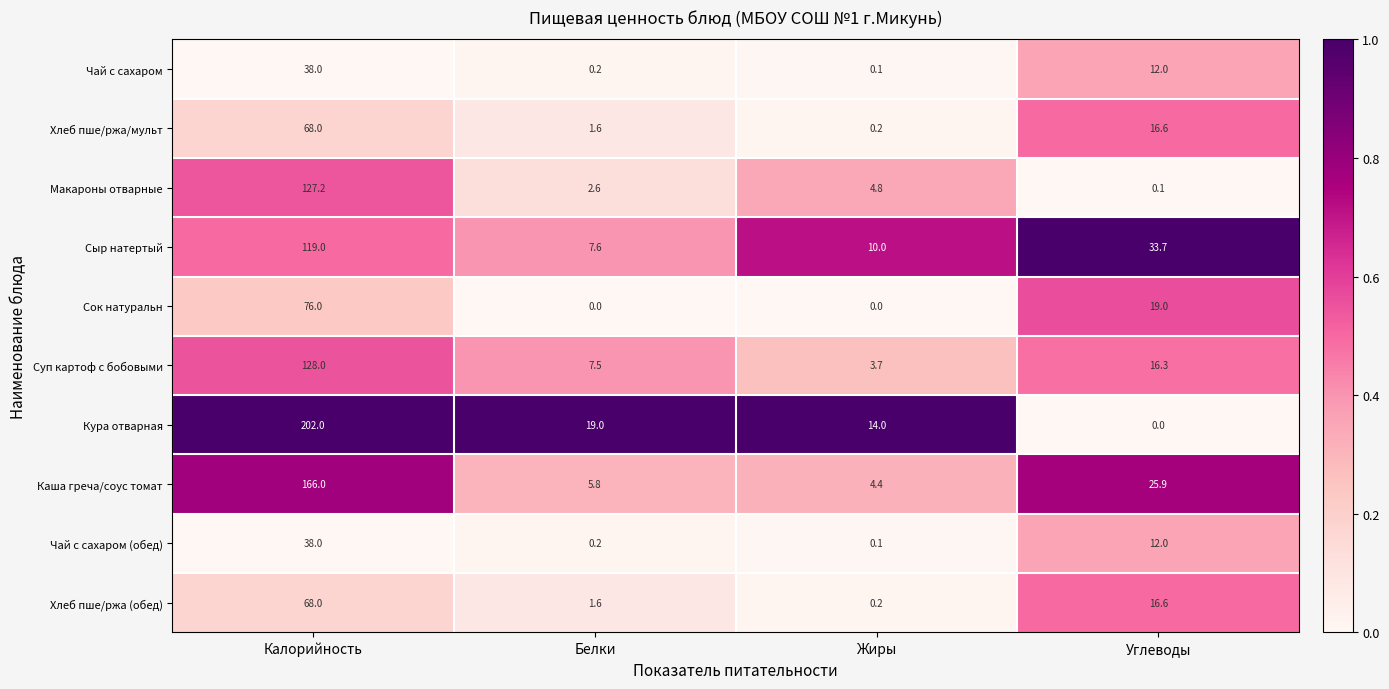

At which category is the sum across all series the highest?

Калорийность